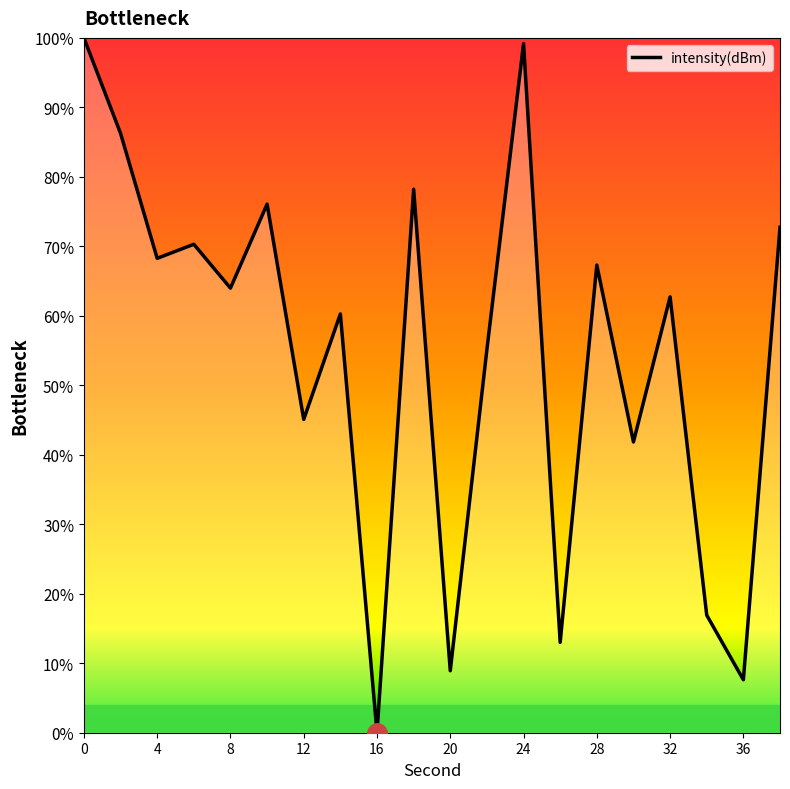

What is the difference between the maximum and minimum values?

100.0